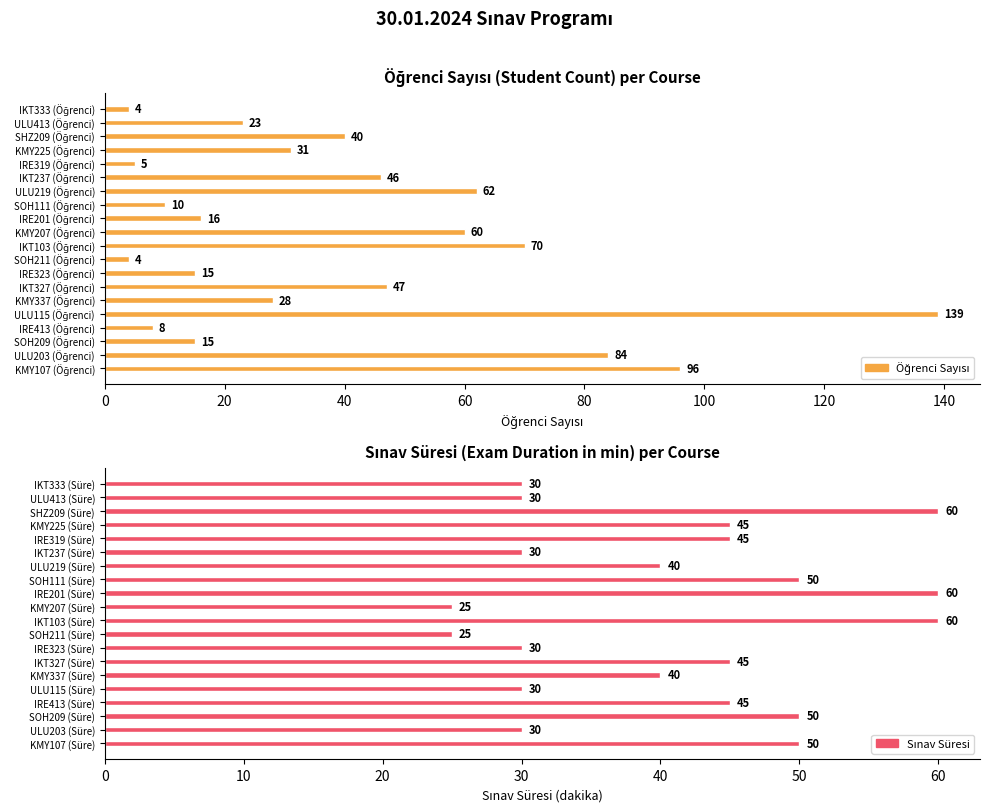

What is the highest value of the Sınav Süresi series?

60